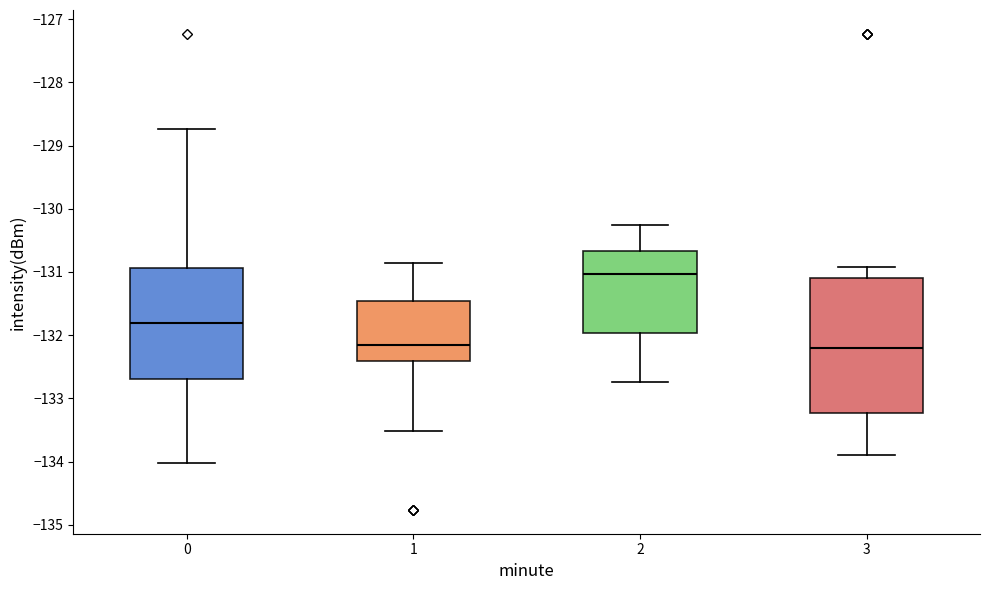

Comparing the boxes themselves (not the whiskers), which one is the tallest?

3